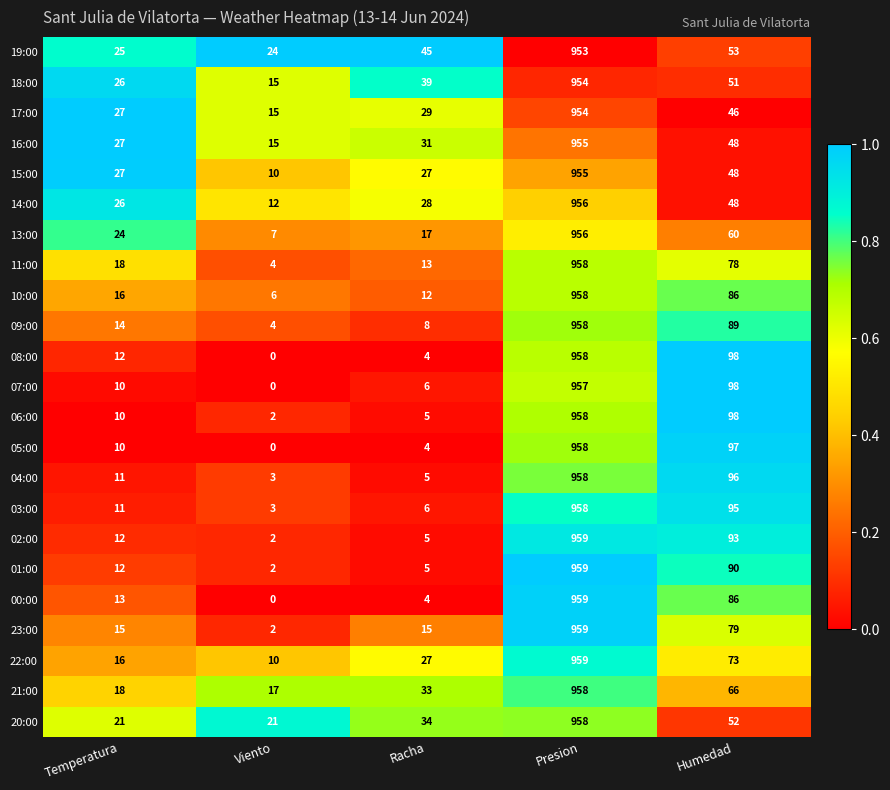

Which series has the largest total across all categories?

19:00